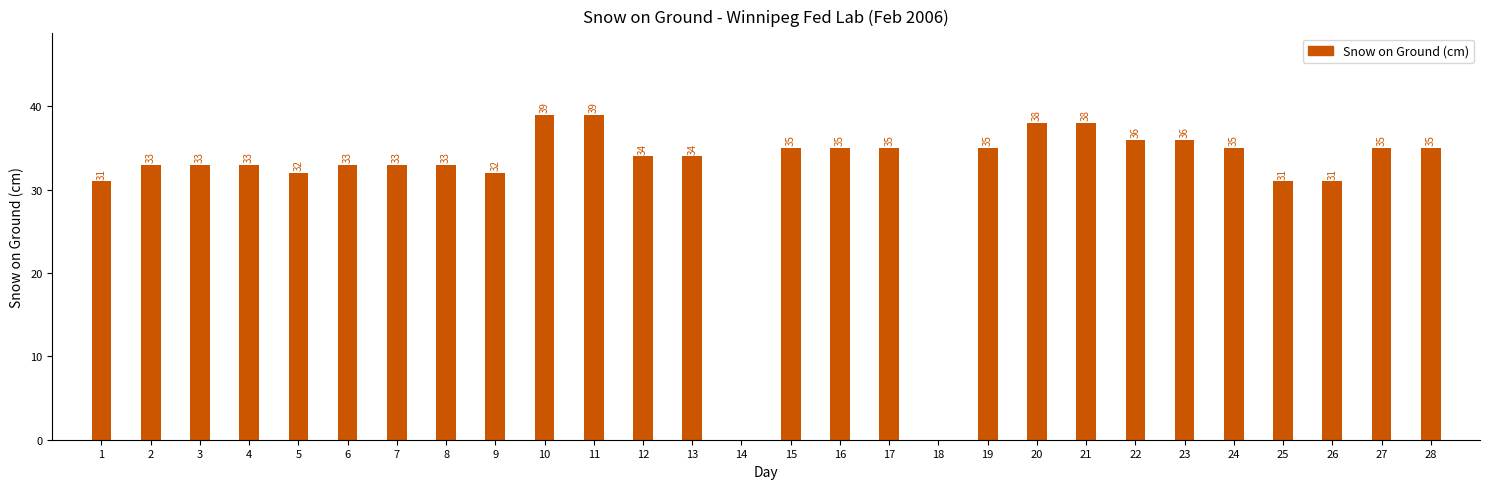

Reading left to right, what are all the values shown in this chart?

1=31	2=33	3=33	4=33	5=32	6=33	7=33	8=33	9=32	10=39	11=39	12=34	13=34	14=0	15=35	16=35	17=35	18=0	19=35	20=38	21=38	22=36	23=36	24=35	25=31	26=31	27=35	28=35